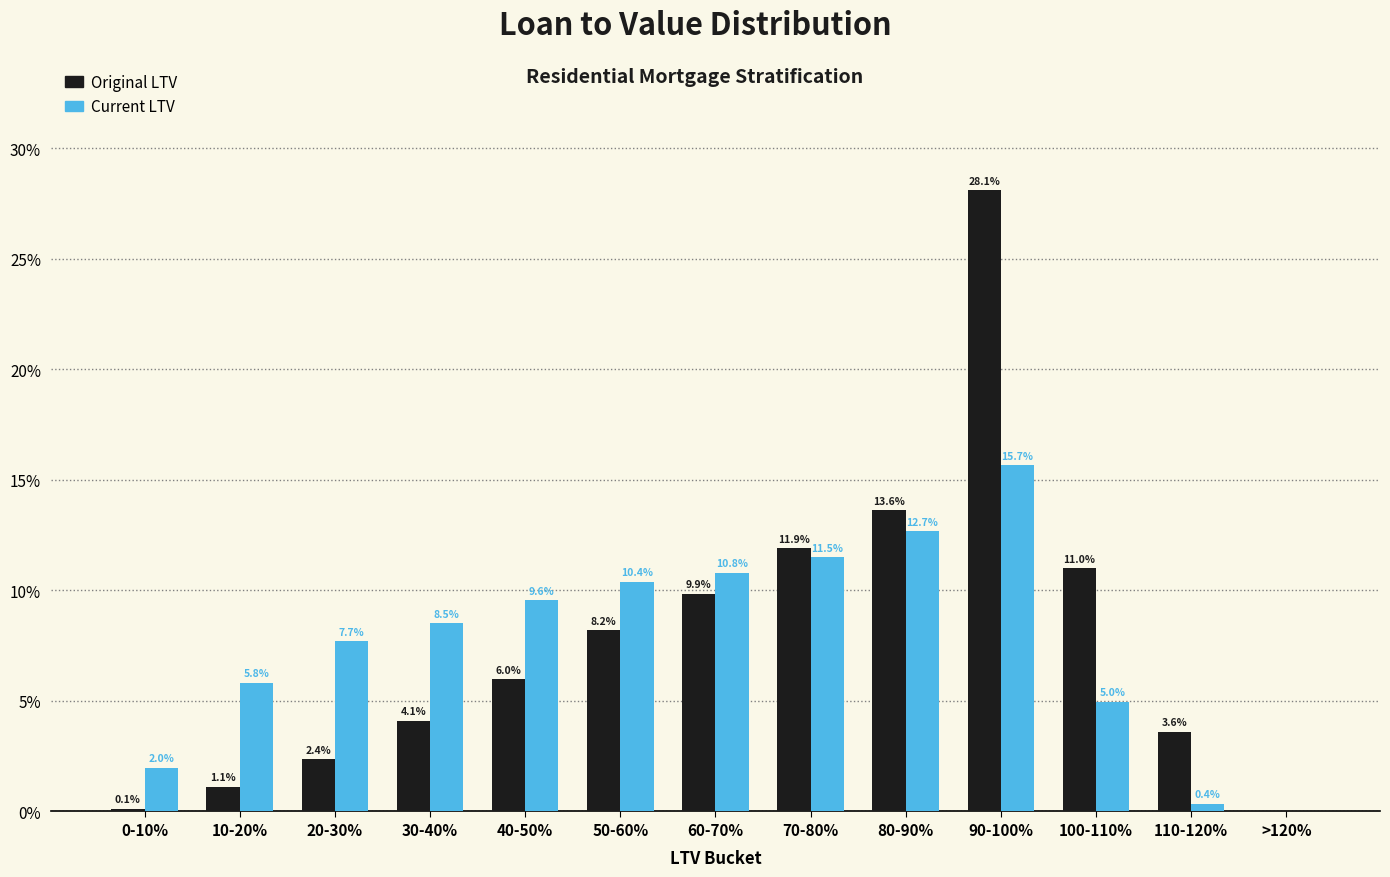

Does the chart contain stacked bars?

No